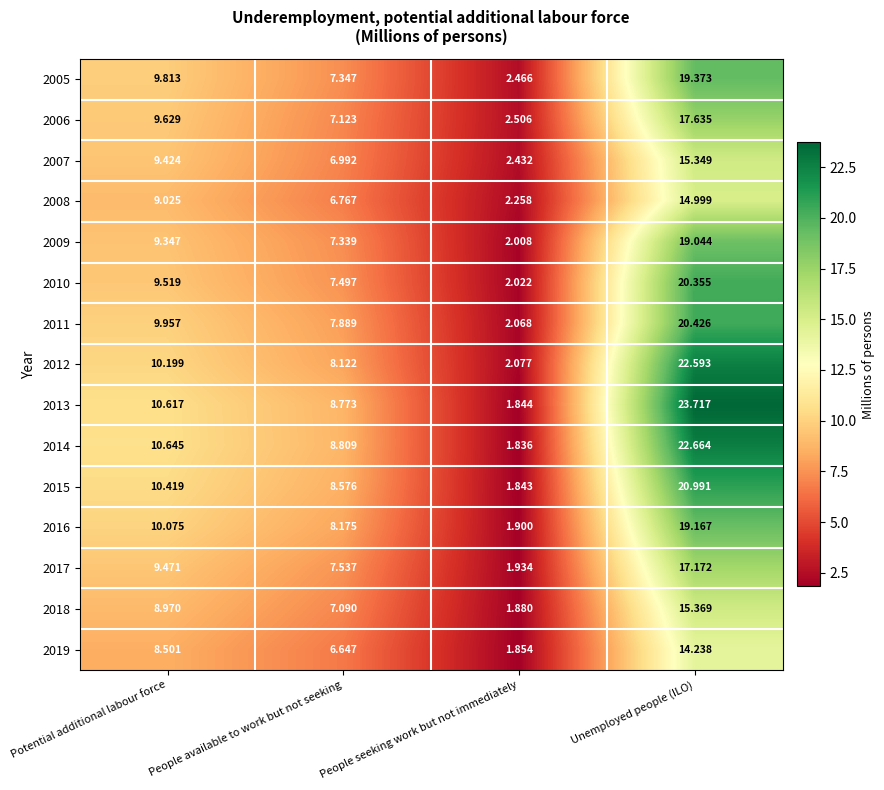

Where does the 2014 series first go above 10?

Potential additional labour force